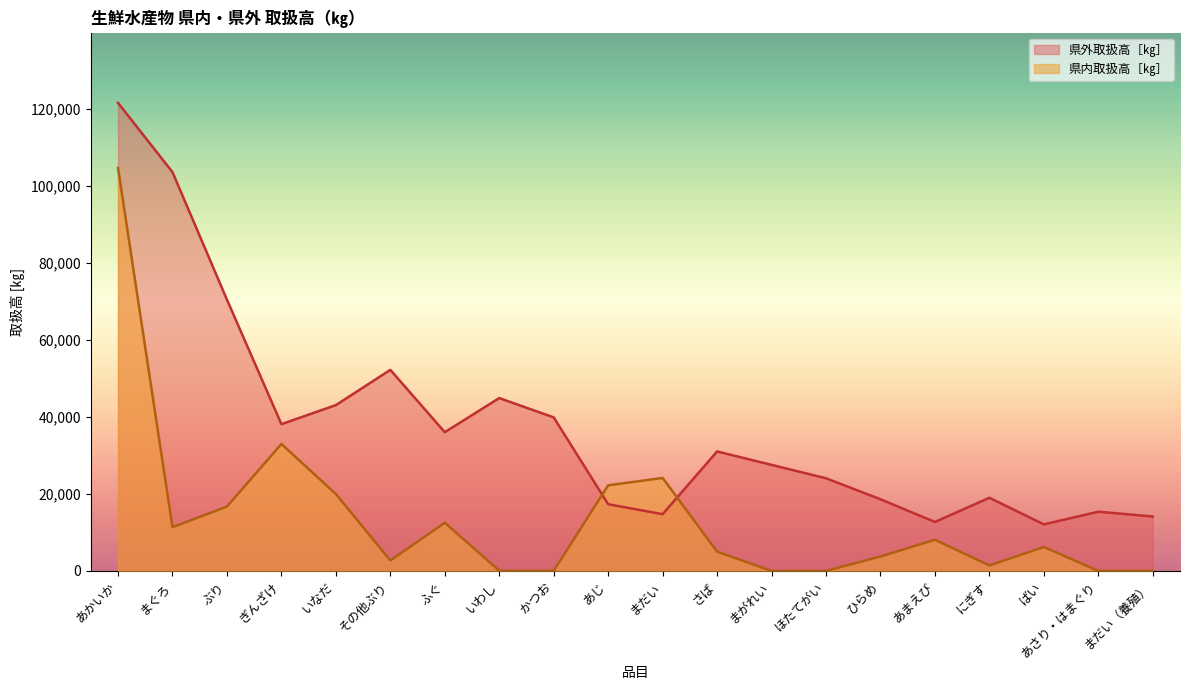

Reading left to right, list all the values displayed in this chart.

県内取扱高［㎏］: あかいか=104693	まぐろ=11352	ぶり=16711	ぎんざけ=32978	いなだ=19979	その他ぶり=2709	ふぐ=12520	いわし=60	かつお=35	あじ=22233	まだい=24151	さば=4998	まがれい=5	ほたてがい=0	ひらめ=3733	あまえび=8091	にぎす=1409	ばい=6216	あさり・はまぐり=0	まだい（養殖）=0
県外取扱高［㎏］: あかいか=121602	まぐろ=103609	ぶり=70472	ぎんざけ=38129	いなだ=43081	その他ぶり=52234	ふぐ=36044	いわし=44910	かつお=39884	あじ=17329	まだい=14733	さば=31040	まがれい=27553	ほたてがい=24066	ひらめ=18619	あまえび=12713	にぎす=19005	ばい=12091	あさり・はまぐり=15379	まだい（養殖）=14136